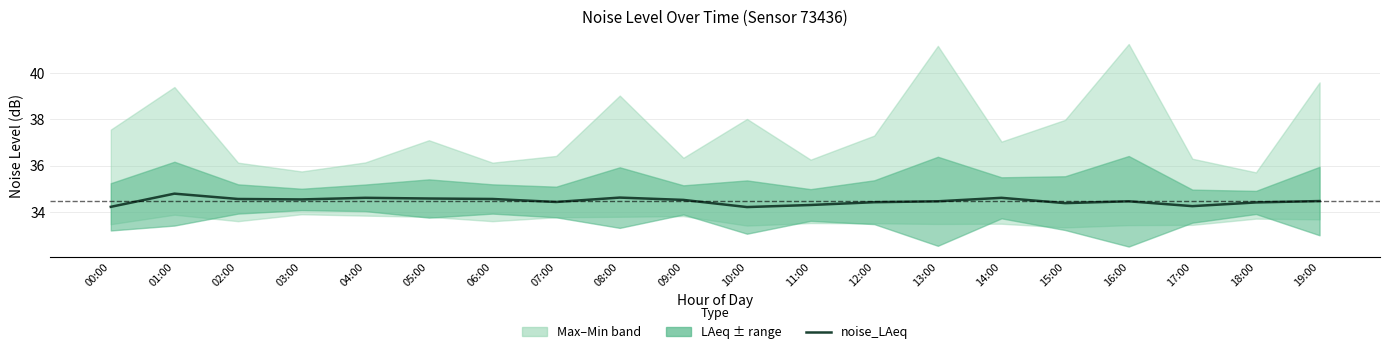

List the labels in order of value, smallest first.

10:00, 00:00, 17:00, 11:00, 15:00, 18:00, 12:00, 07:00, 13:00, 16:00, 19:00, 09:00, 03:00, 02:00, 06:00, 05:00, 04:00, 14:00, 08:00, 01:00